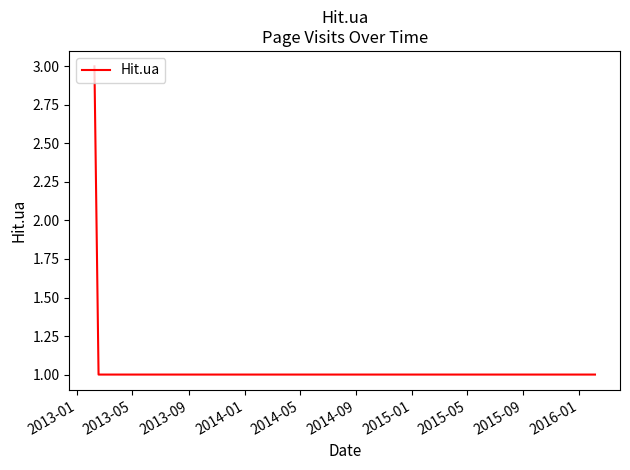

What is the maximum value shown in the chart?

3